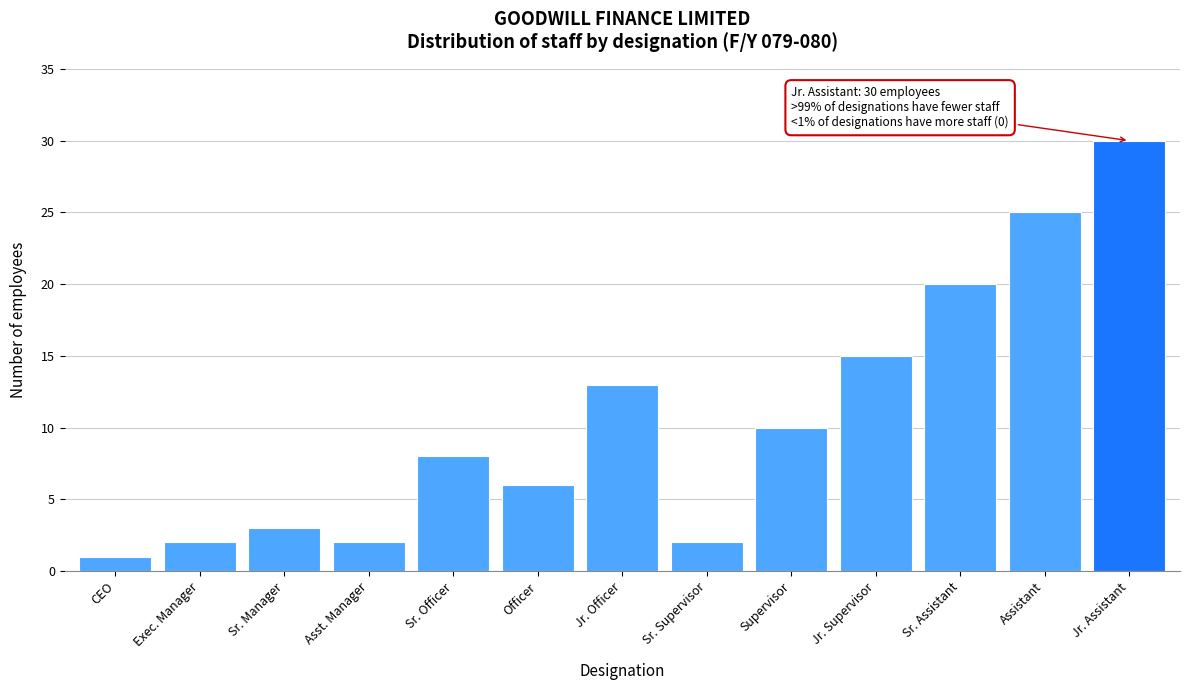

Reading left to right, list all the values displayed in this chart.

CEO=1	Exec. Manager=2	Sr. Manager=3	Asst. Manager=2	Sr. Officer=8	Officer=6	Jr. Officer=13	Sr. Supervisor=2	Supervisor=10	Jr. Supervisor=15	Sr. Assistant=20	Assistant=25	Jr. Assistant=30